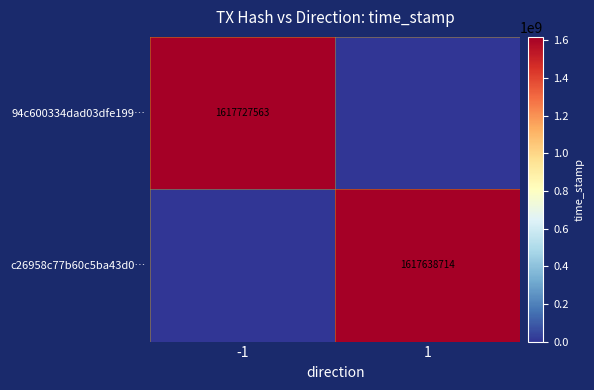

What is the maximum value shown in the chart?

1617727563